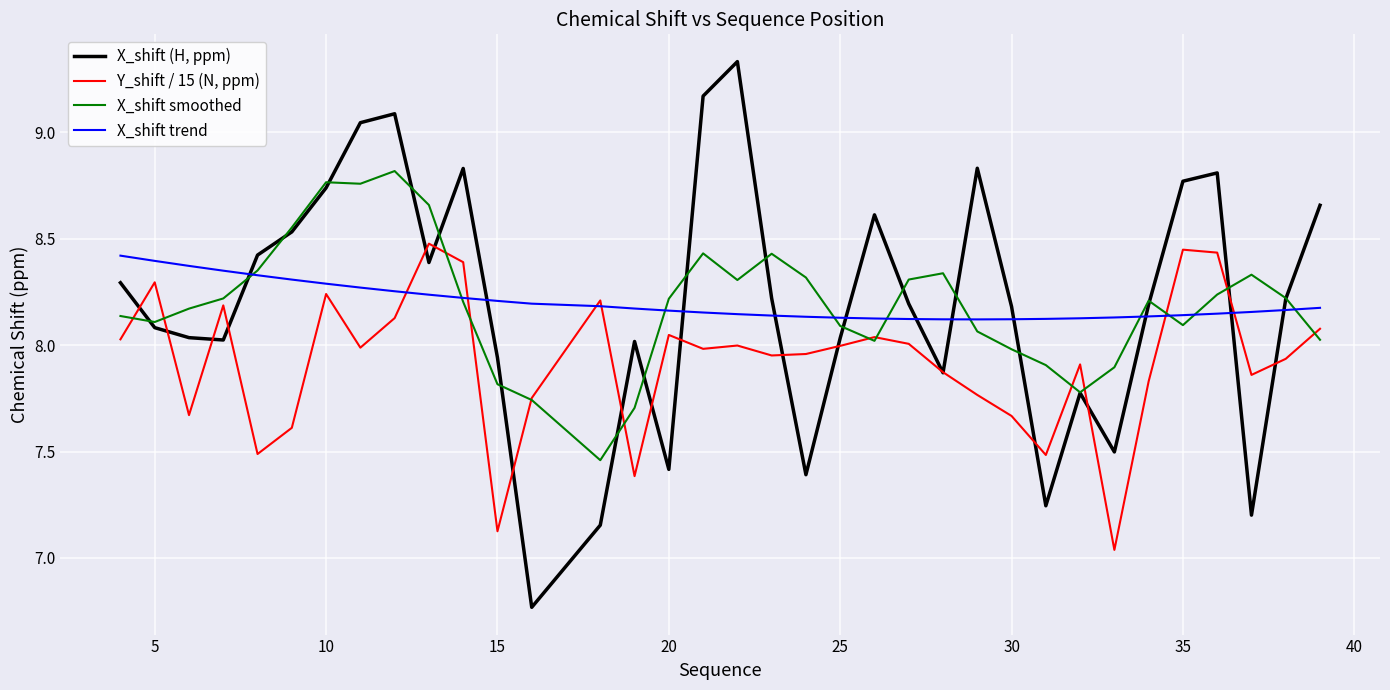

How many times do X_shift (H, ppm) and X_shift trend cross each other?

11